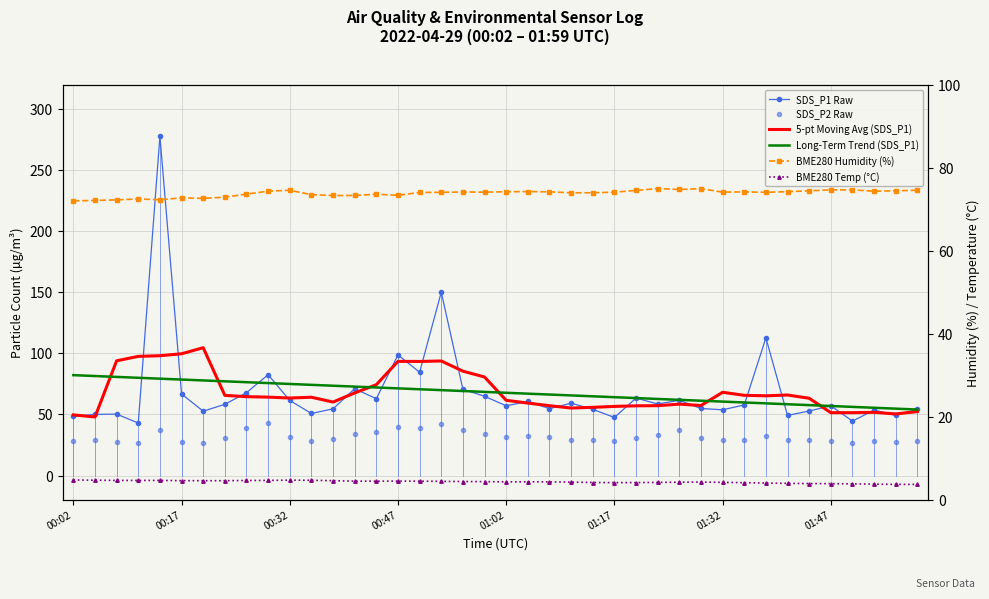

True or false: BME280 Temp (°C) and SDS_P1 Raw intersect in this chart.

False